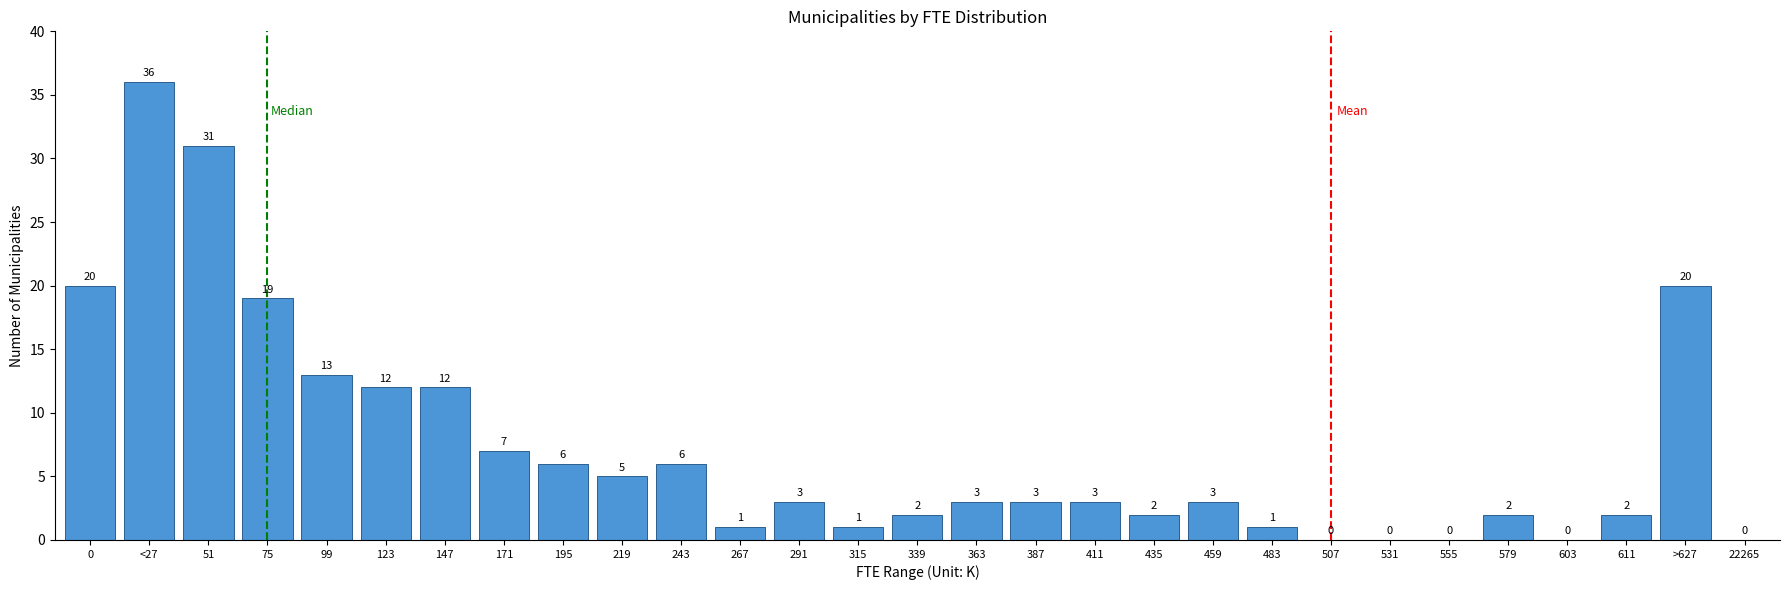

Reading left to right, extract all data points from this chart.

0=20	<27=36	51=31	75=19	99=13	123=12	147=12	171=7	195=6	219=5	243=6	267=1	291=3	315=1	339=2	363=3	387=3	411=3	435=2	459=3	483=1	507=0	531=0	555=0	579=2	603=0	611=2	>627=20	22265=0